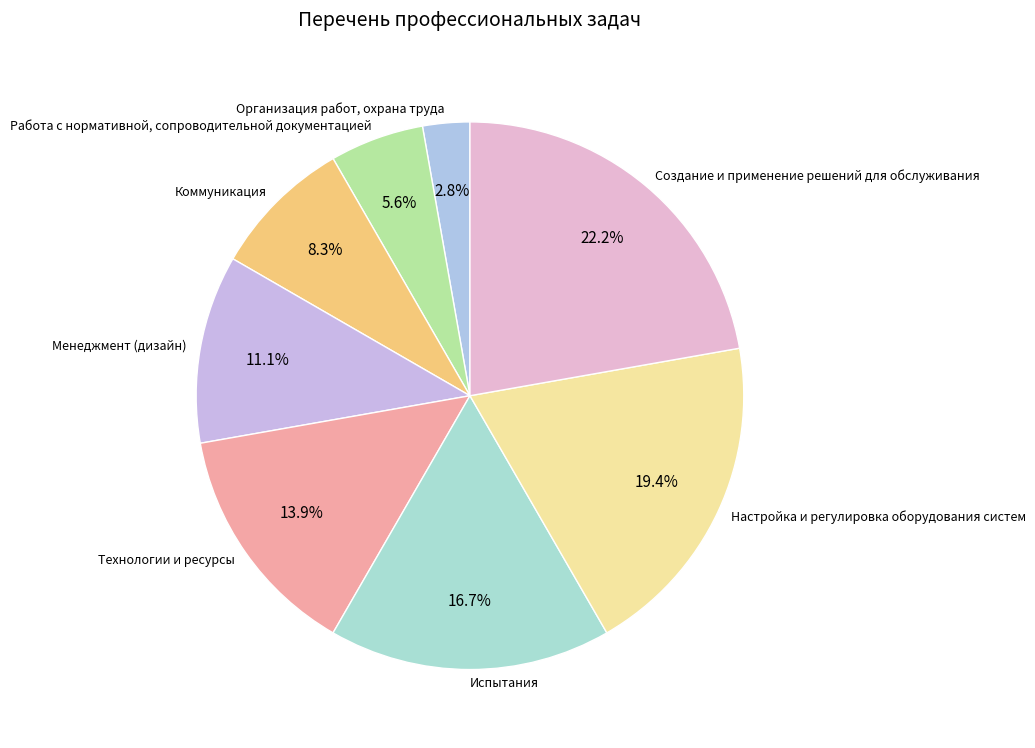

Which slice is the smallest?

Организация работ, охрана труда